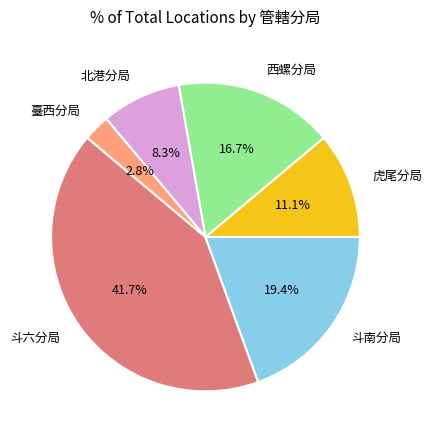

What is the smallest slice in the pie chart?

臺西分局